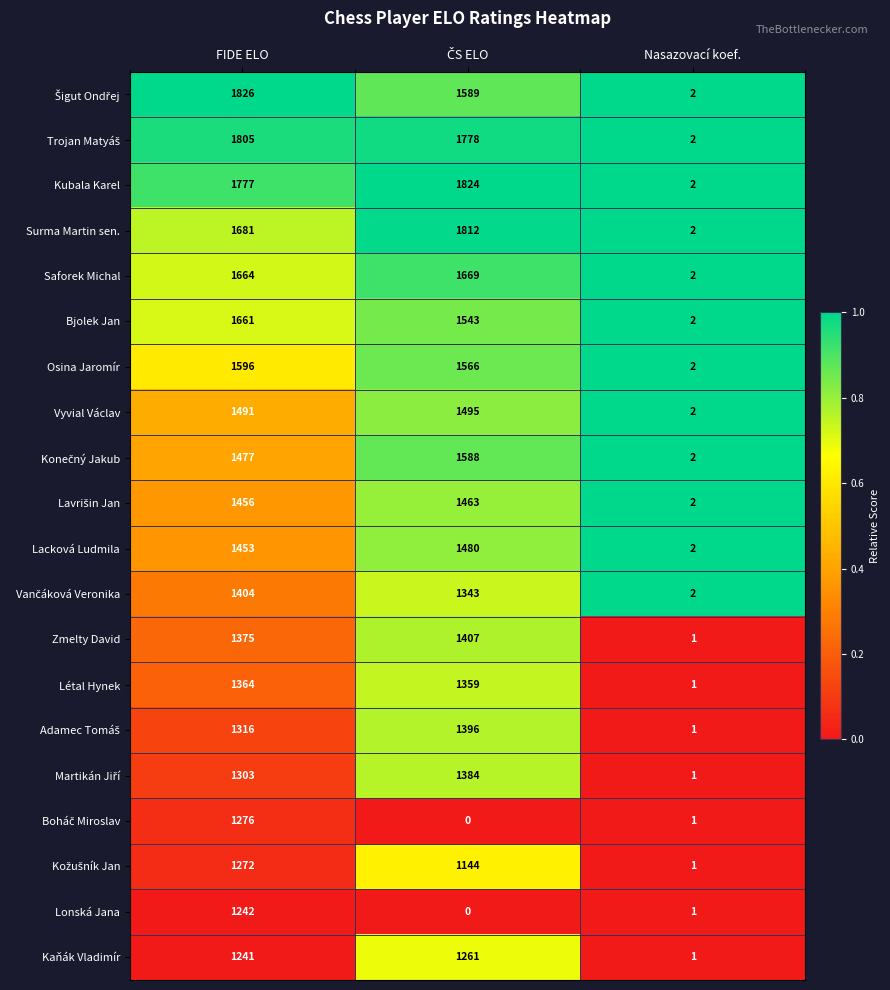

At which category does the chart reach its peak across all series?

FIDE ELO